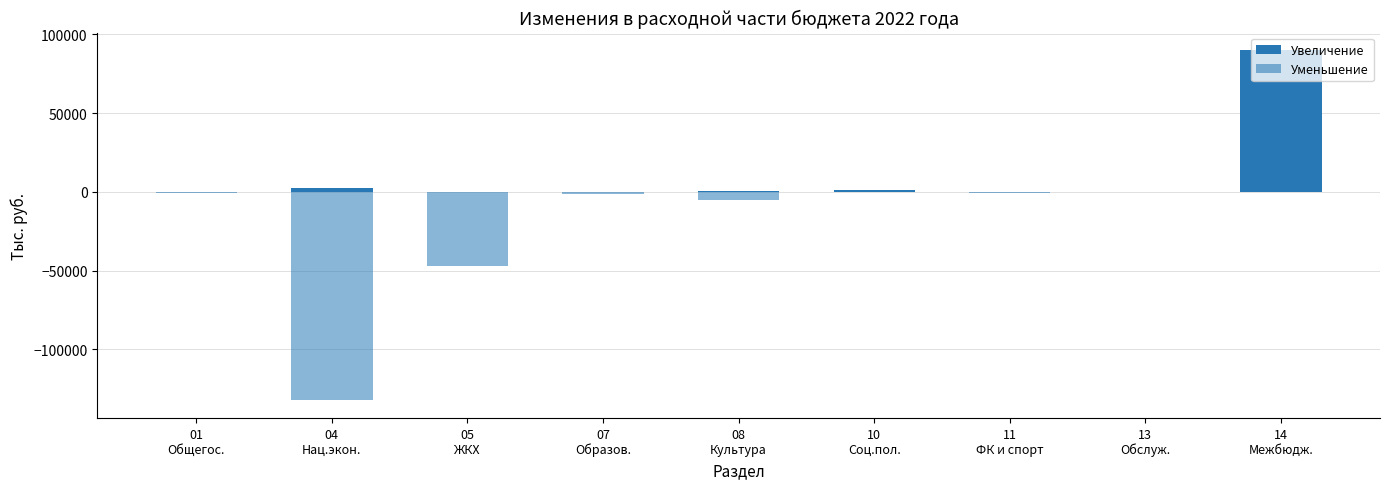

Does the chart contain any negative values?

Yes